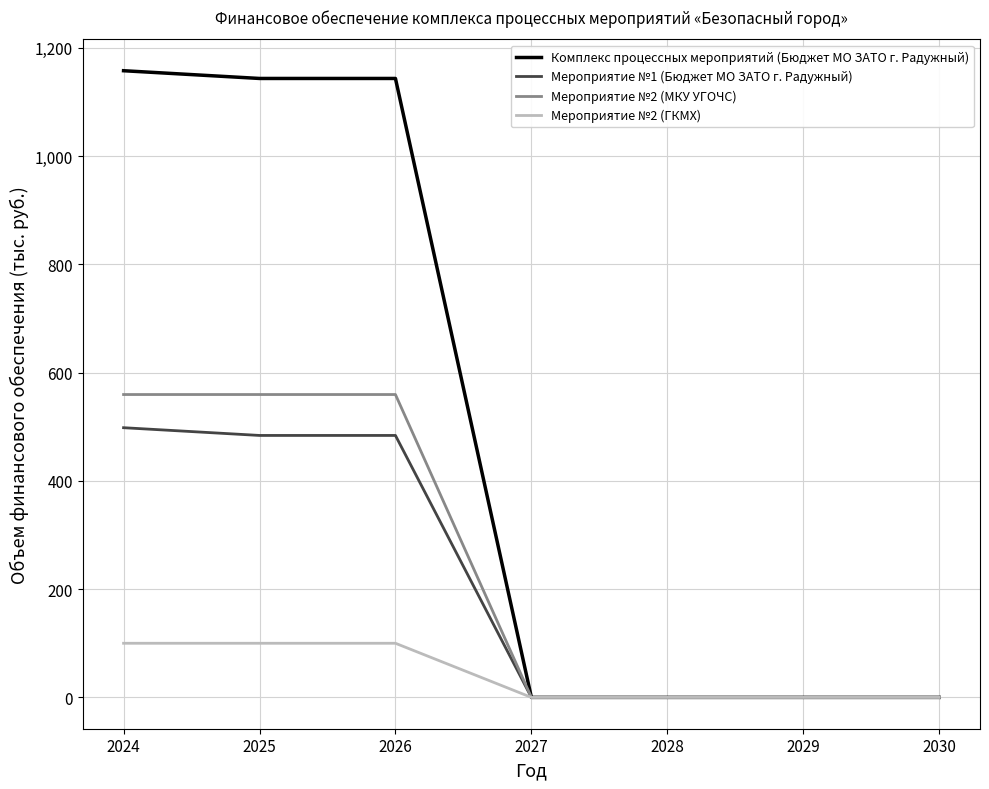

How many lines are shown in the chart?

4